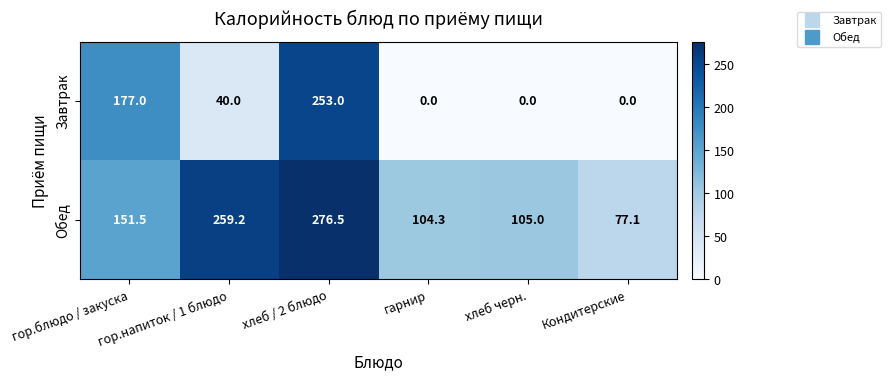

The value of Завтрак at хлеб / 2 блюдо is 253.0. True or false?

True